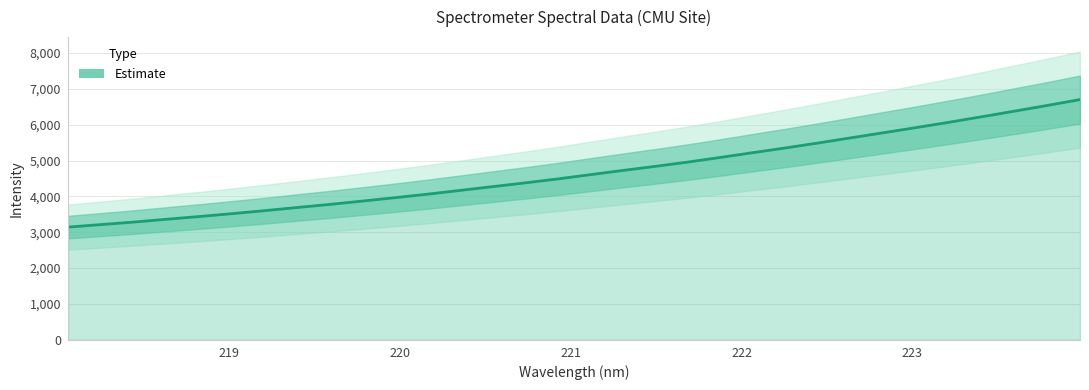

What position from the left is 223.7895?

31